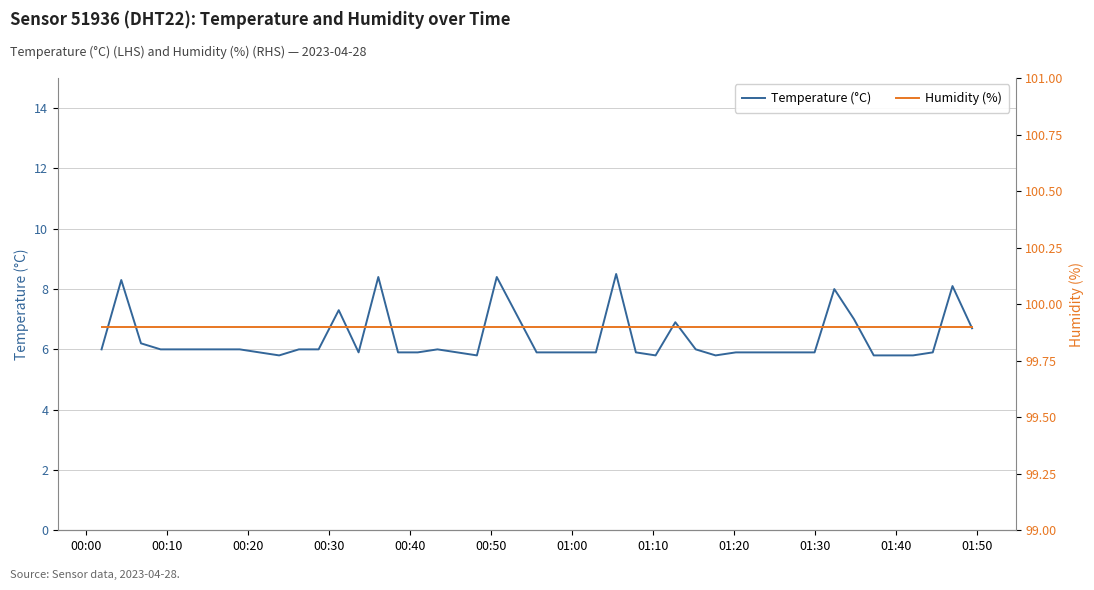

What is the minimum value for Temperature (°C)?

5.8